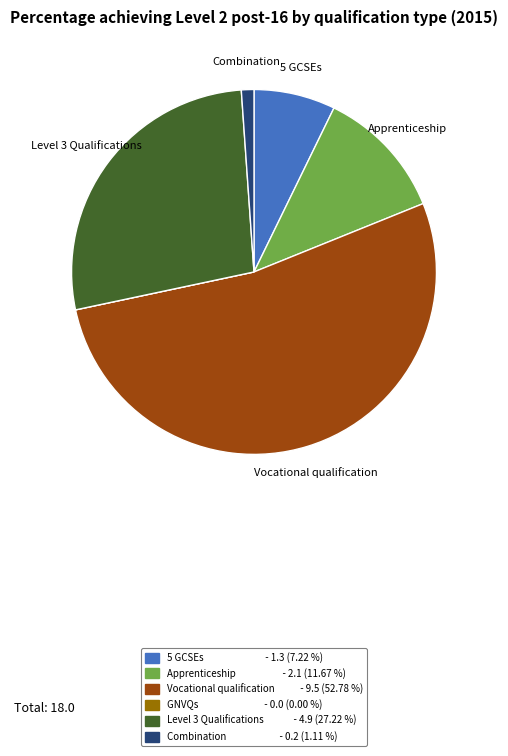

Does any single category account for the majority?

Yes